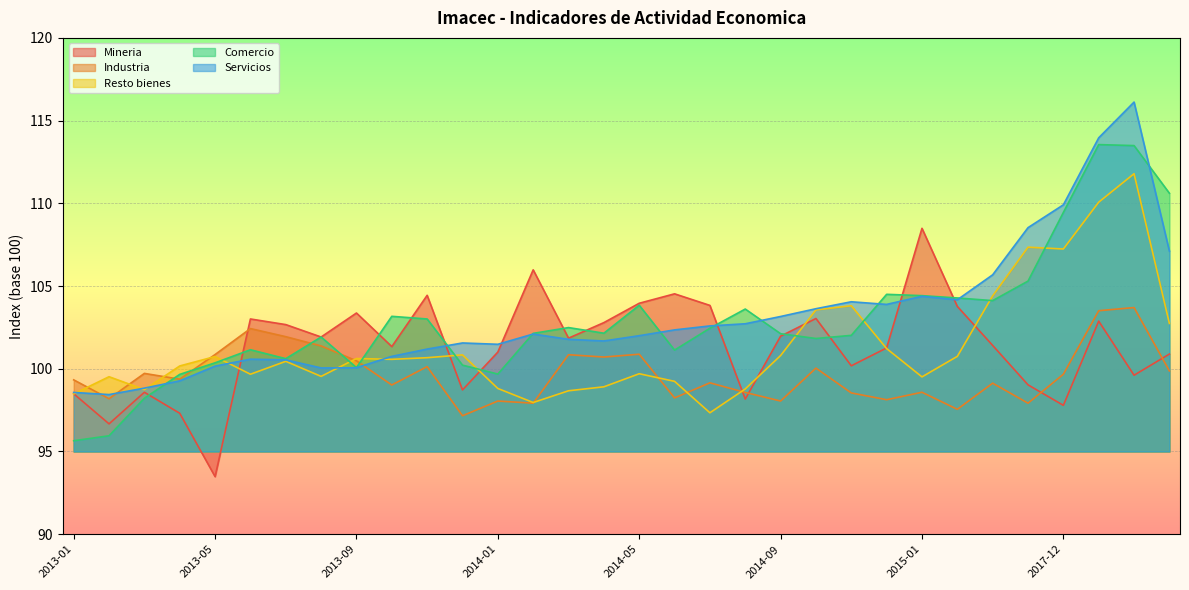

Which category has the highest value in the Servicios series?

2019-12